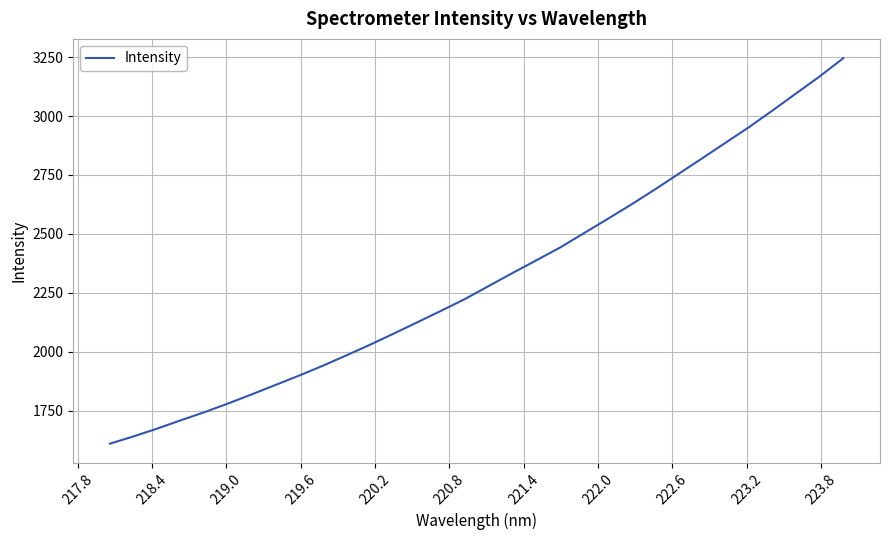

What is the difference between the maximum and minimum values?

1636.6